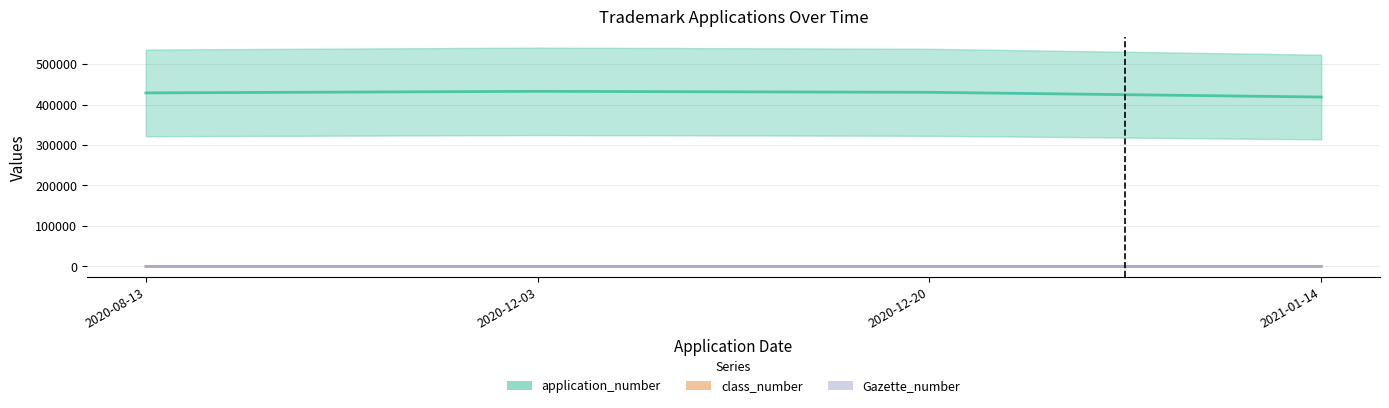

Which series has the largest range (max minus min)?

application_number